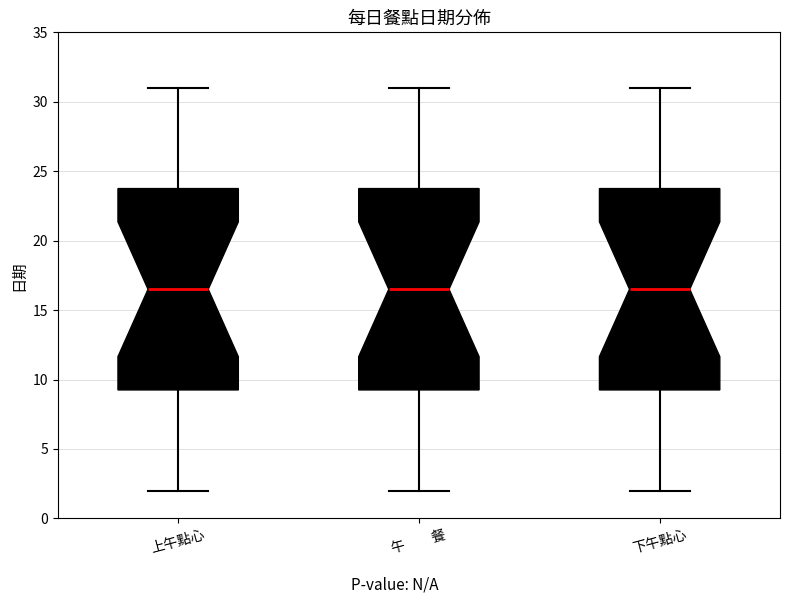

Reading left to right, read every box against the y-axis: the position of its median line, the range the box covers, and the ends of its whiskers. The values are not printed on the chart, so give them approximately, as read against the axis.

上午點心: median 16.5, box 9.5 to 24.0, whiskers 2.0 to 31.0
午 餐: median 16.5, box 9.5 to 24.0, whiskers 2.0 to 31.0
下午點心: median 16.5, box 9.5 to 24.0, whiskers 2.0 to 31.0